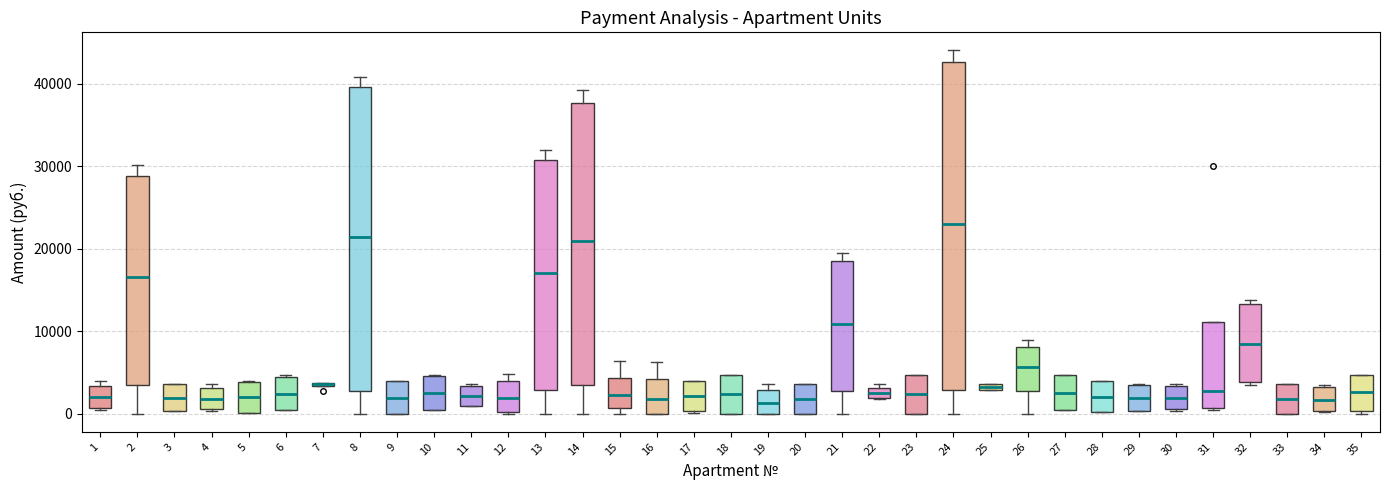

Which box is the tallest, from its lower edge to its upper edge?

24